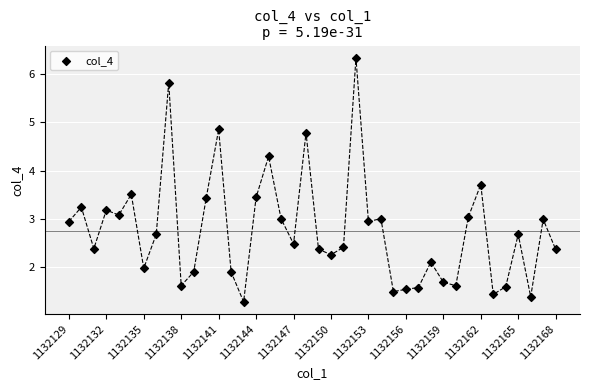

What is the range of Y values (max minus min)?

5.0